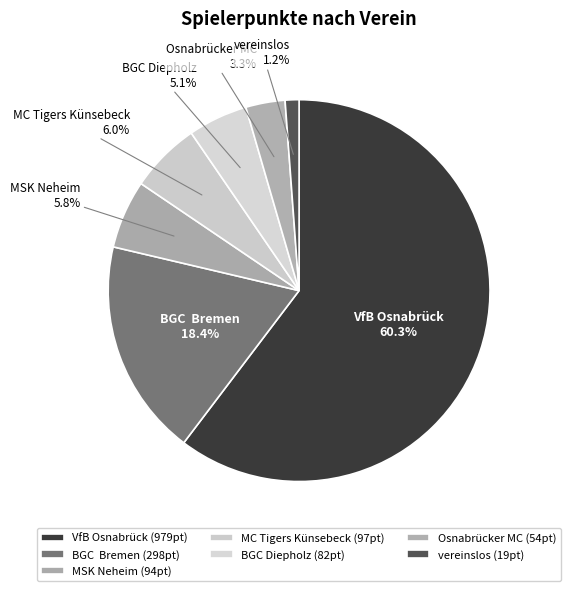

To the nearest percent, what is the average slice percentage?

14%